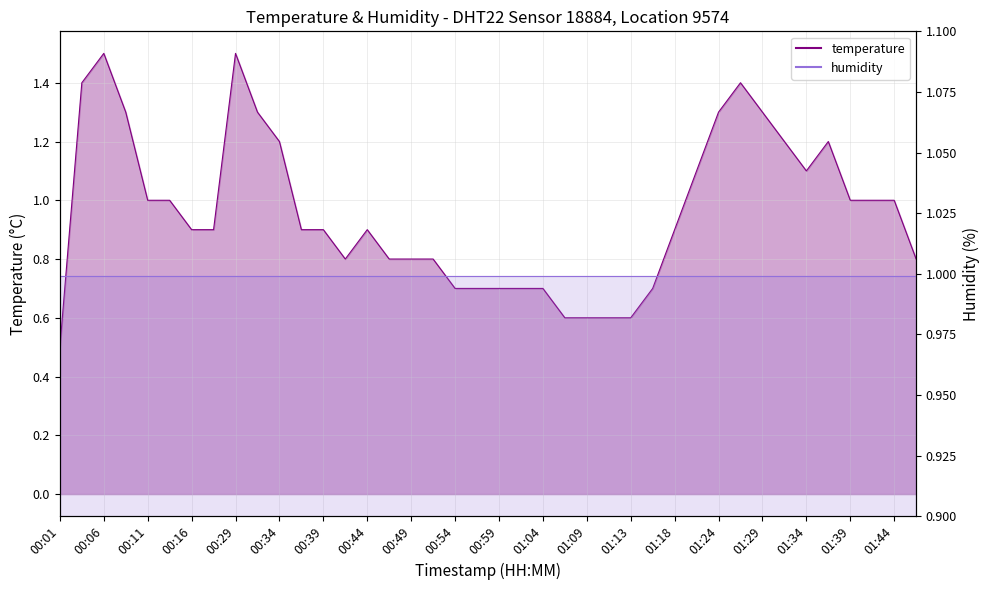

What is the approximate value at 01:18?

0.9